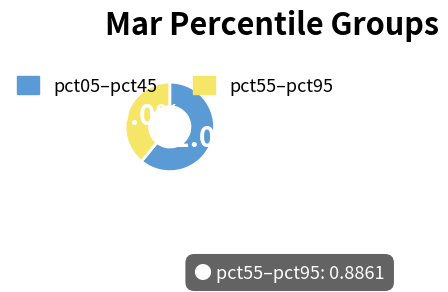

How many slices are in this pie chart?

2